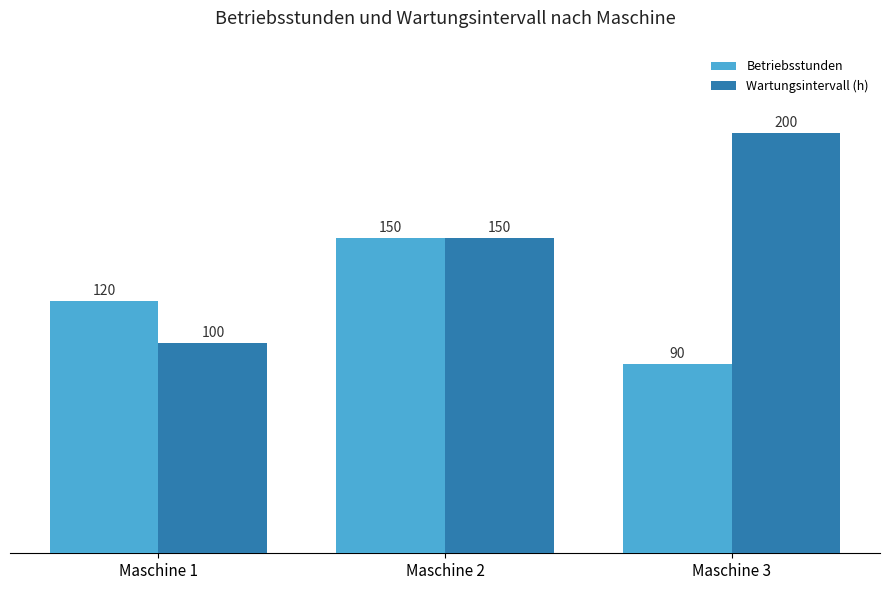

What is the approximate value of Wartungsintervall (h) at Maschine 3, to the nearest 5?

200